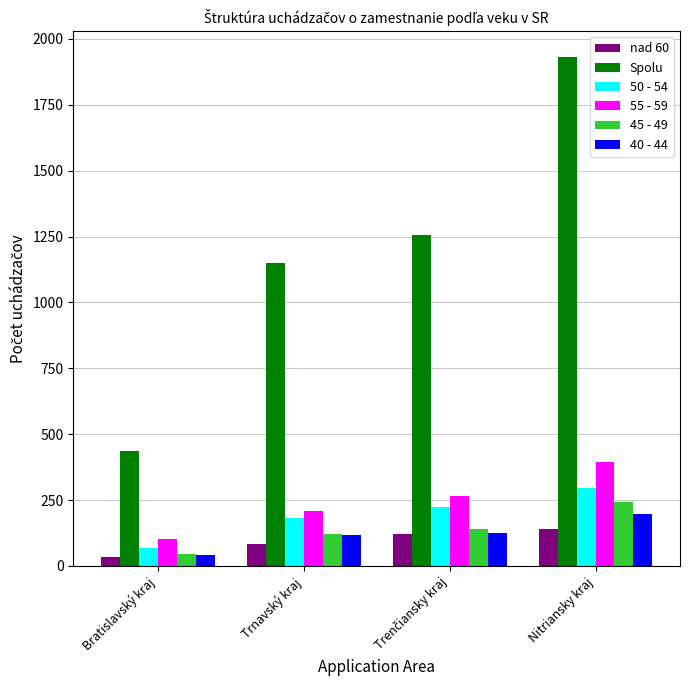

The 40 - 44 series shows 48 at Nitriansky kraj. True or false?

False